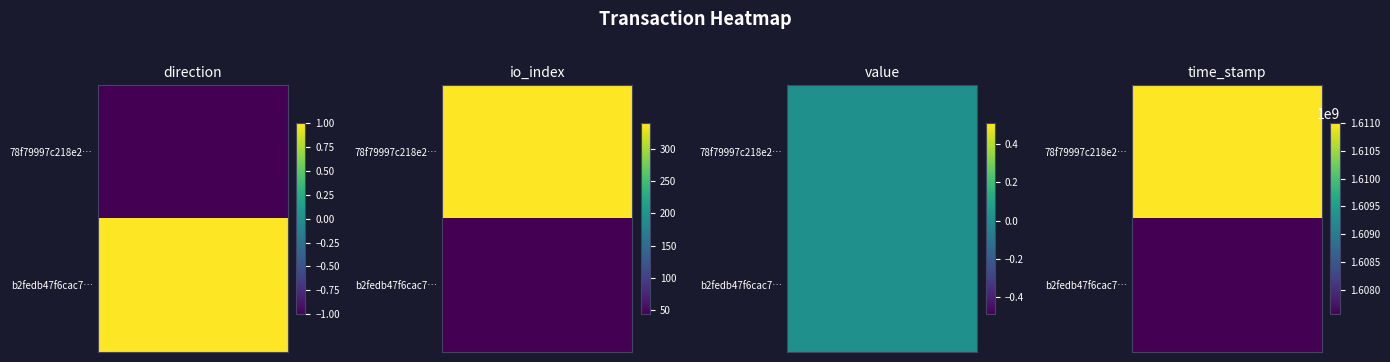

How many negative values does the 78f79997c218e2962d2ad08912833cceb3ef09a series have?

1